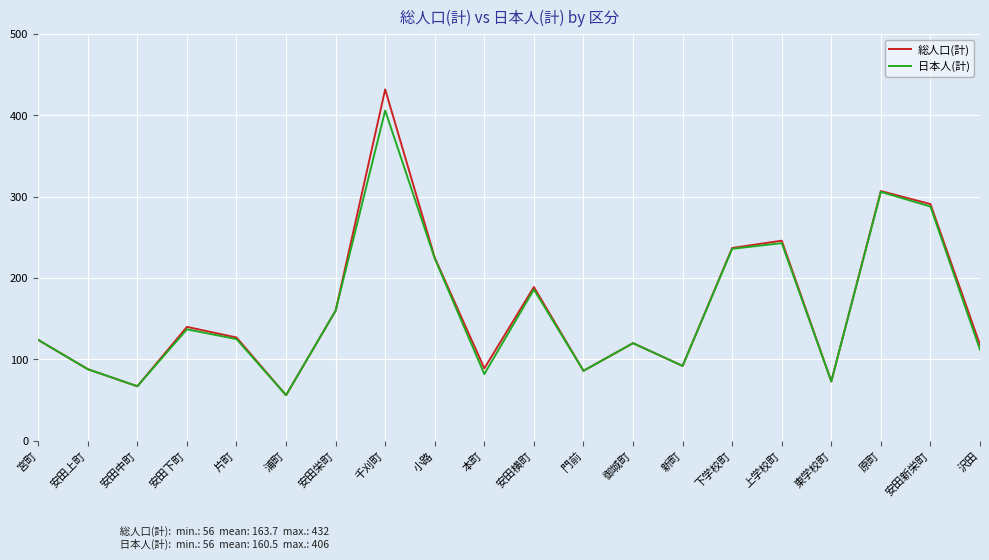

What is the difference between the maximum and minimum values in the 総人口(計) series?

376